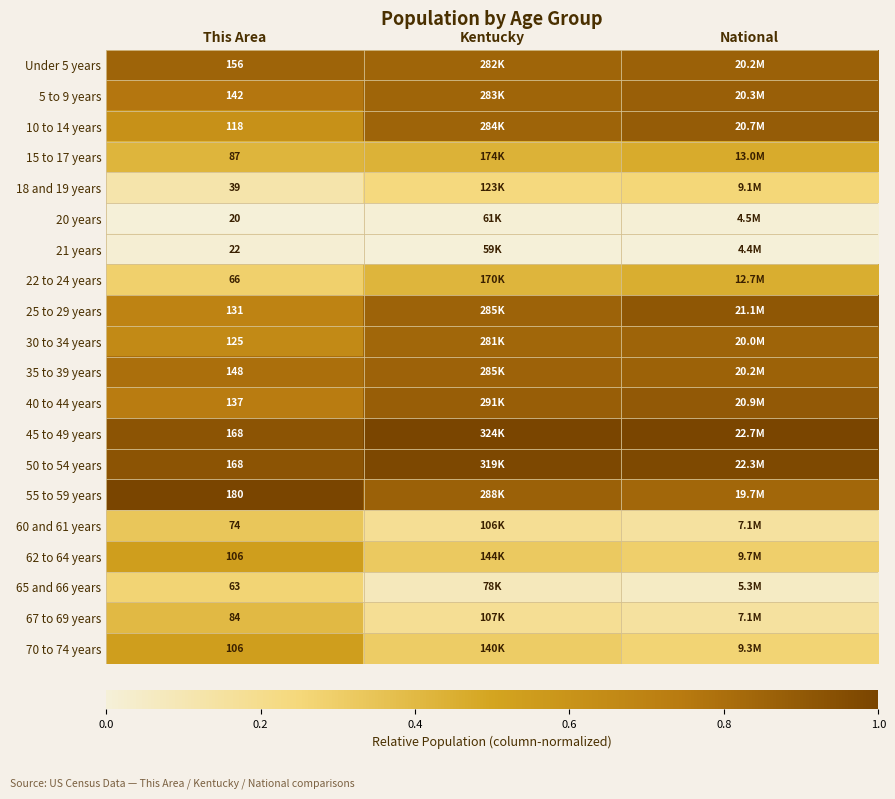

Count the 60 and 61 years values in the range 0 to 1.

3